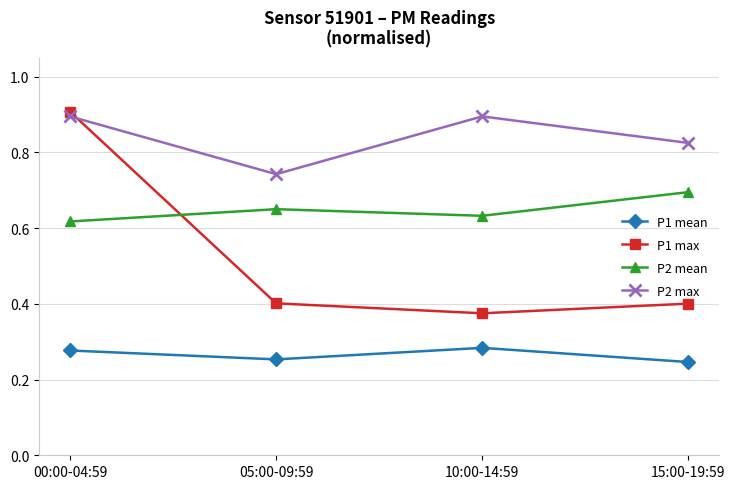

Which series has the widest spread of values?

P1 max